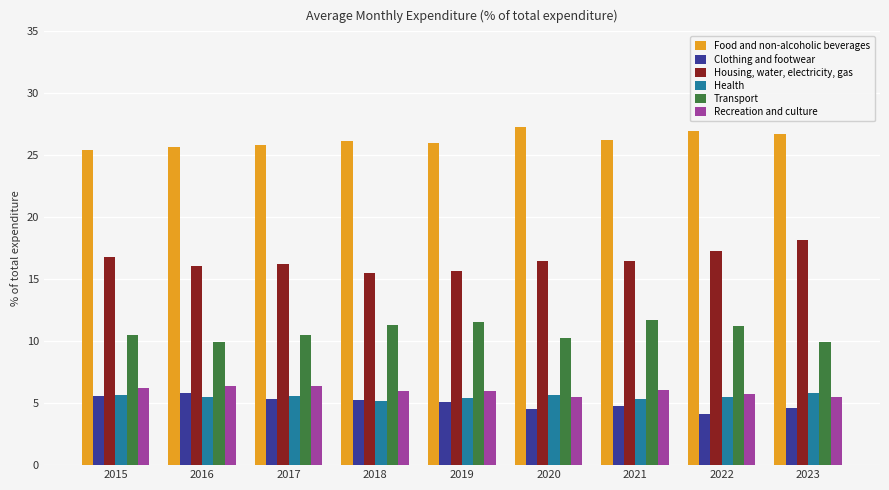

What is the approximate value of Transport at 2022?

11.2